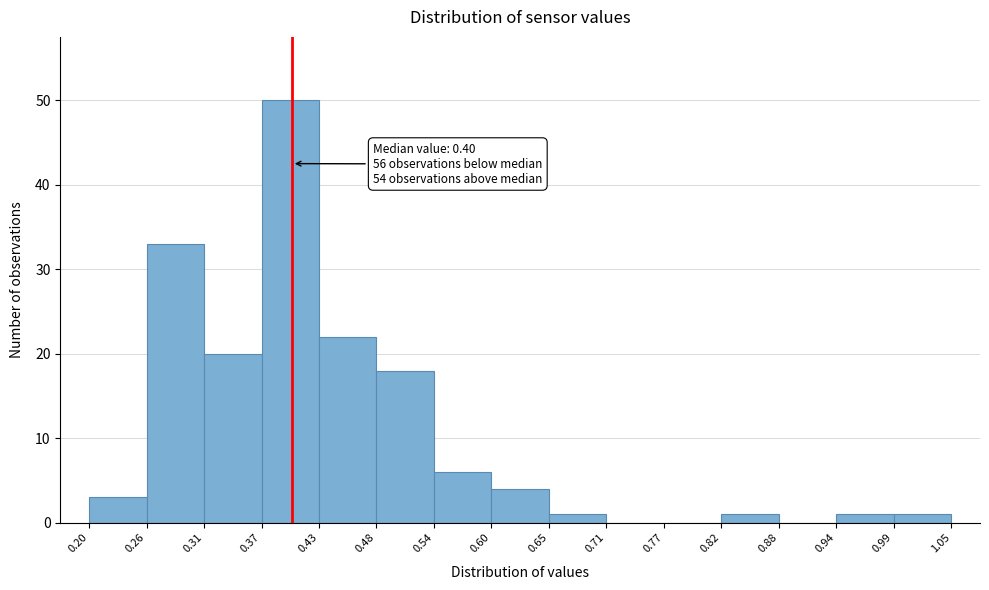

Which range on the x-axis has the tallest bar?

0.37 to 0.43